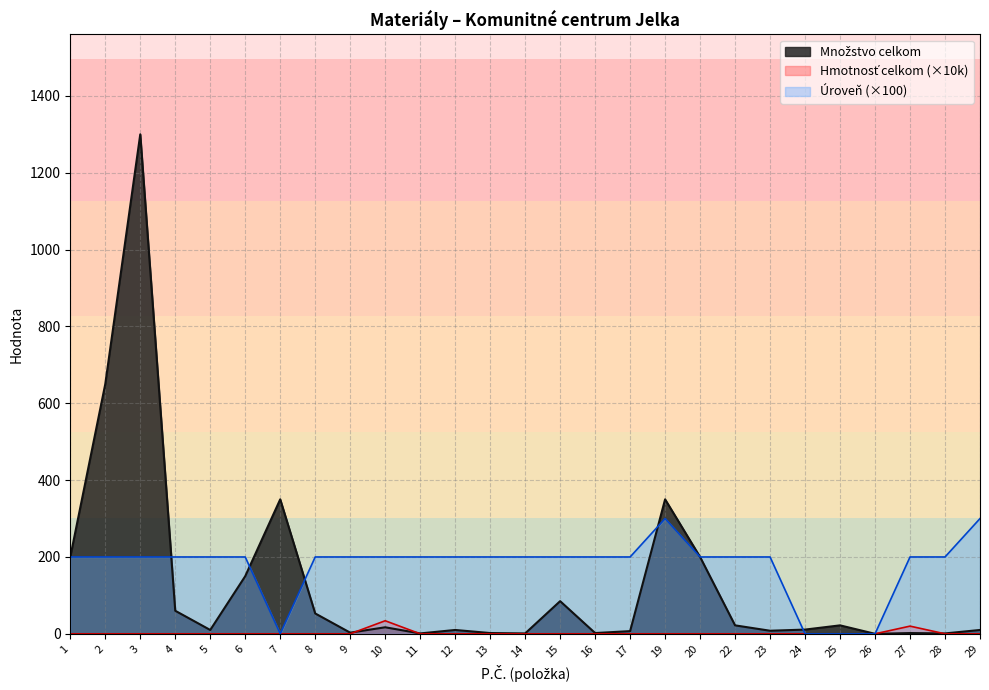

Reading left to right, what are all the values shown in this chart?

Množstvo celkom: 1=200	2=650	3=1300	4=60	5=10	6=150	7=350	8=53	9=3	10=17	11=1	12=10	13=2	14=1	15=85	16=2	17=7	19=350	20=200	22=22	23=8	24=11	25=22	26=0	27=2	28=1	29=10
Hmotnosť celkom: 1=0	2=0	3=0	4=0	5=0	6=0	7=0	8=0	9=0	10=34	11=0	12=0	13=0	14=0	15=0	16=0	17=0	19=0	20=0	22=0	23=0	24=0	25=0	26=0	27=20	28=0	29=0
Úroveň: 1=200	2=200	3=200	4=200	5=200	6=200	7=0	8=200	9=200	10=200	11=200	12=200	13=200	14=200	15=200	16=200	17=200	19=300	20=200	22=200	23=200	24=0	25=0	26=0	27=200	28=200	29=300